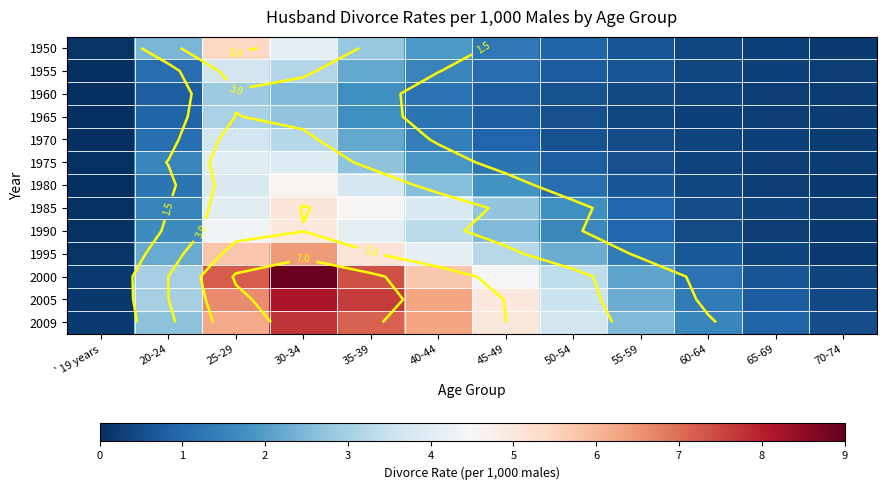

Is it true that 1975 equals 0.4 at 65-69?

False